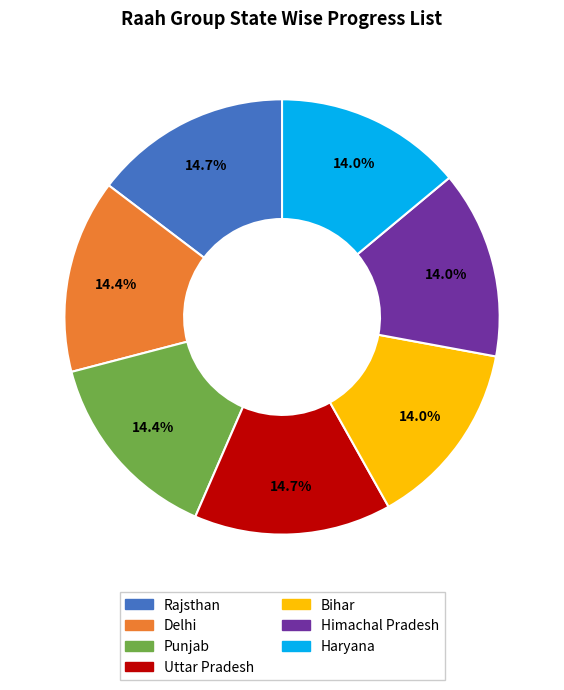

True or false: Uttar Pradesh accounts for 1% of the total.

False